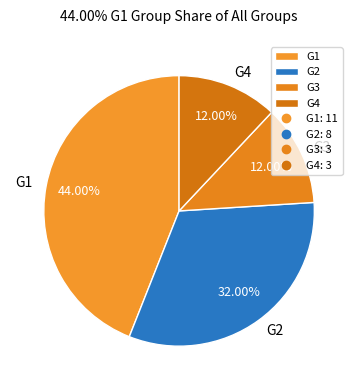

What is the ratio of the value at G2 to the value at G3?

2.7